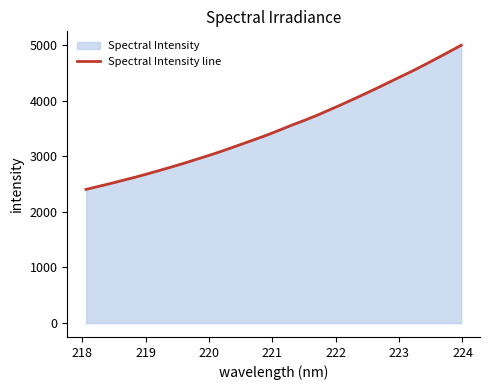

What is the maximum value shown in the chart?

4999.1